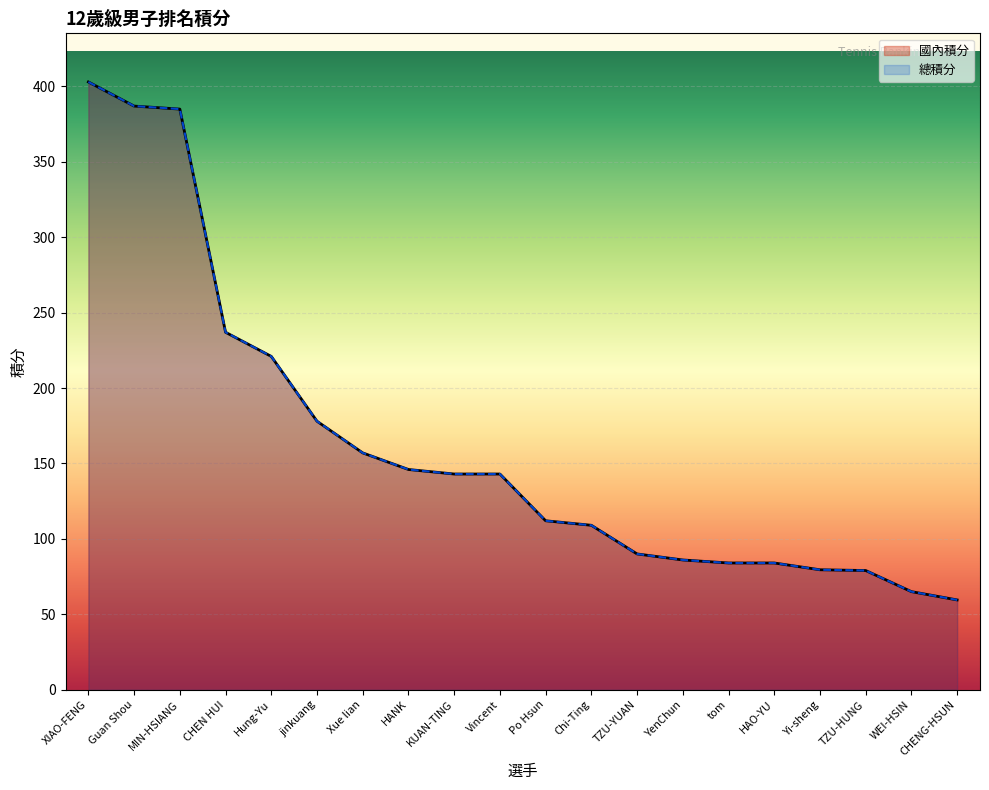

True or false: 總積分 and 國內積分 intersect in this chart.

False